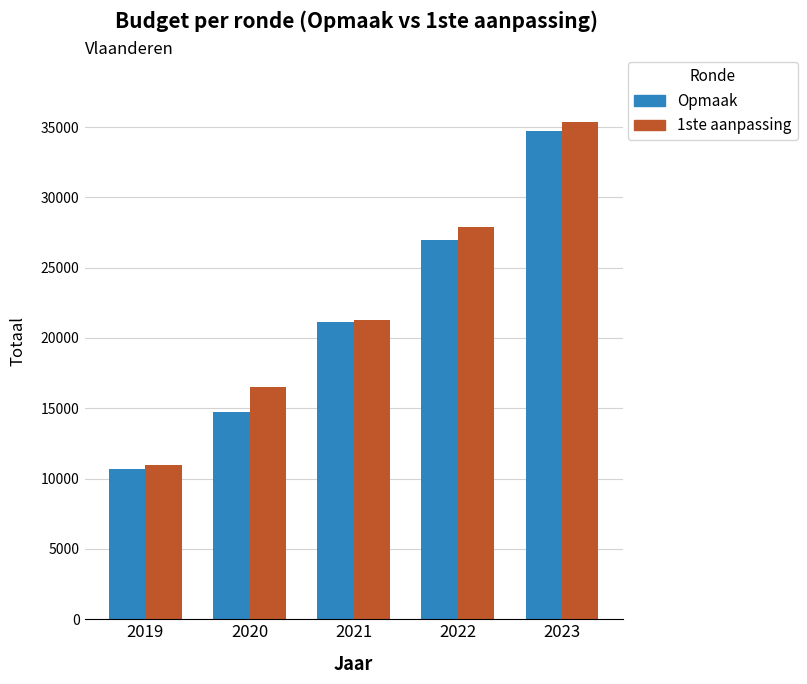

Rank the series by their maximum value, from lowest to highest.

Opmaak, 1ste aanpassing